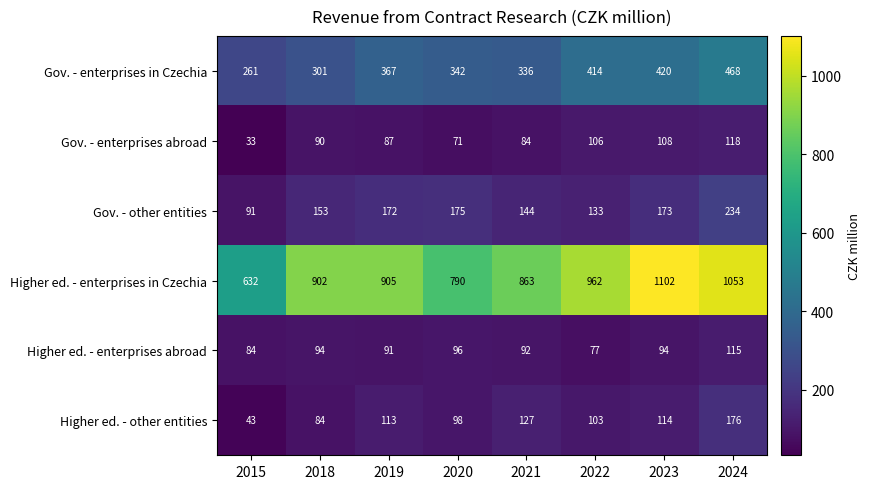

Is it true that Higher ed. - enterprises abroad equals 84 at 2015?

True